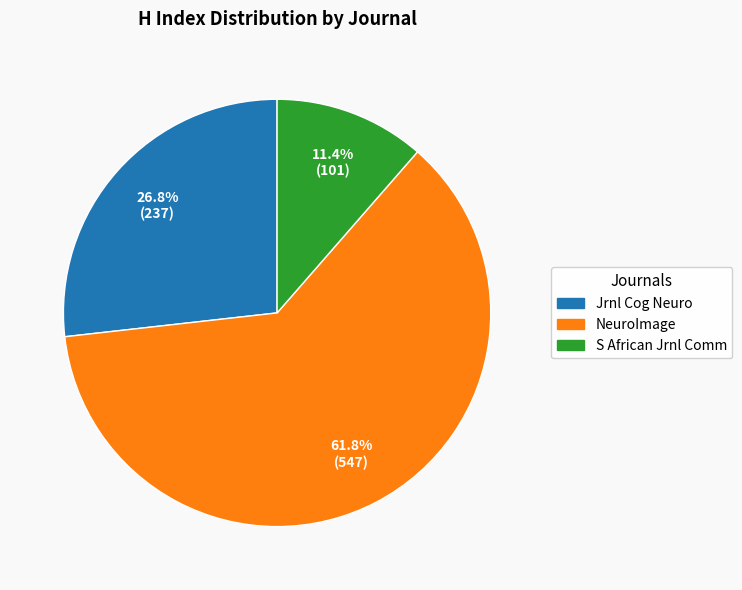

Is there any slice that represents more than half of the pie?

Yes